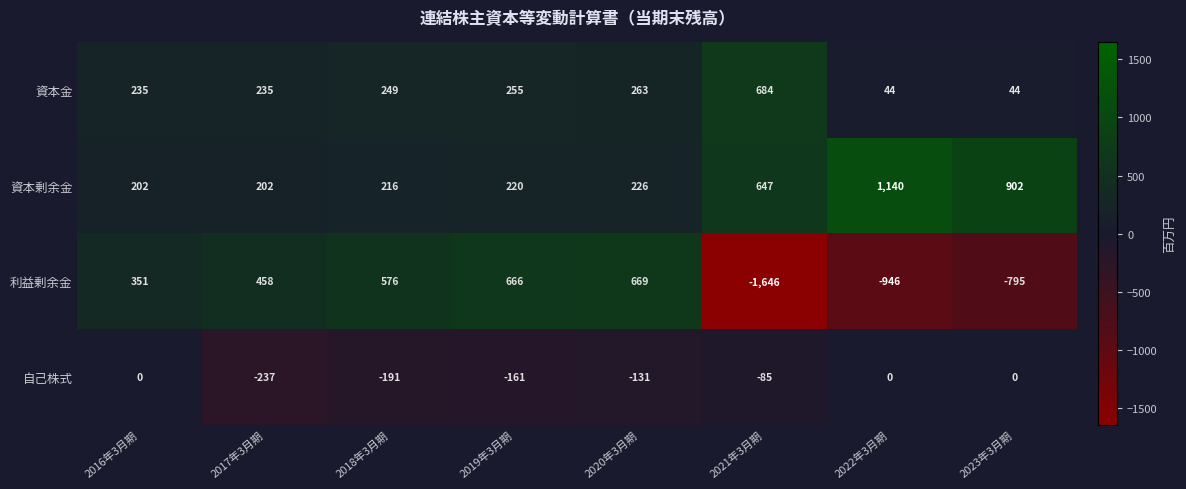

What is the difference between the highest and lowest values at 2018年3月期?

767